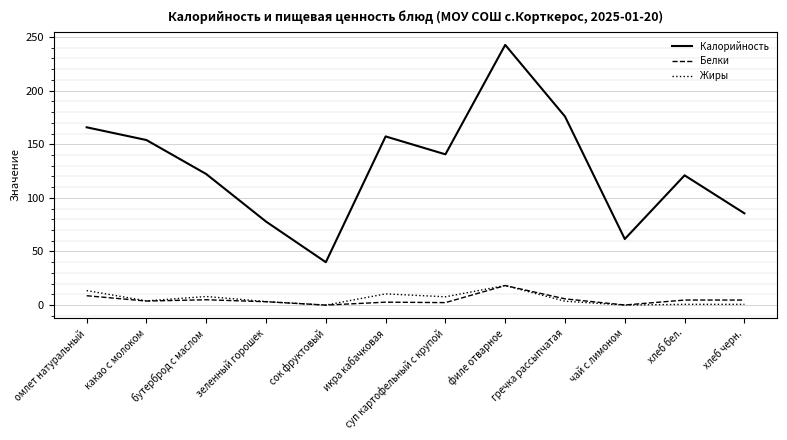

Where does the Калорийность series first go above 140?

омлет натуральный